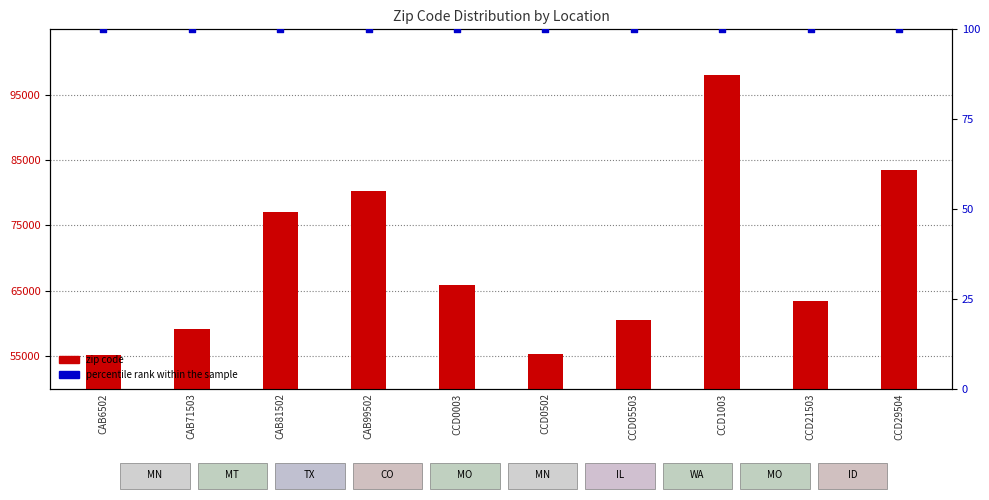

What are all the series names shown in the legend?

zip code, percentile rank within the sample